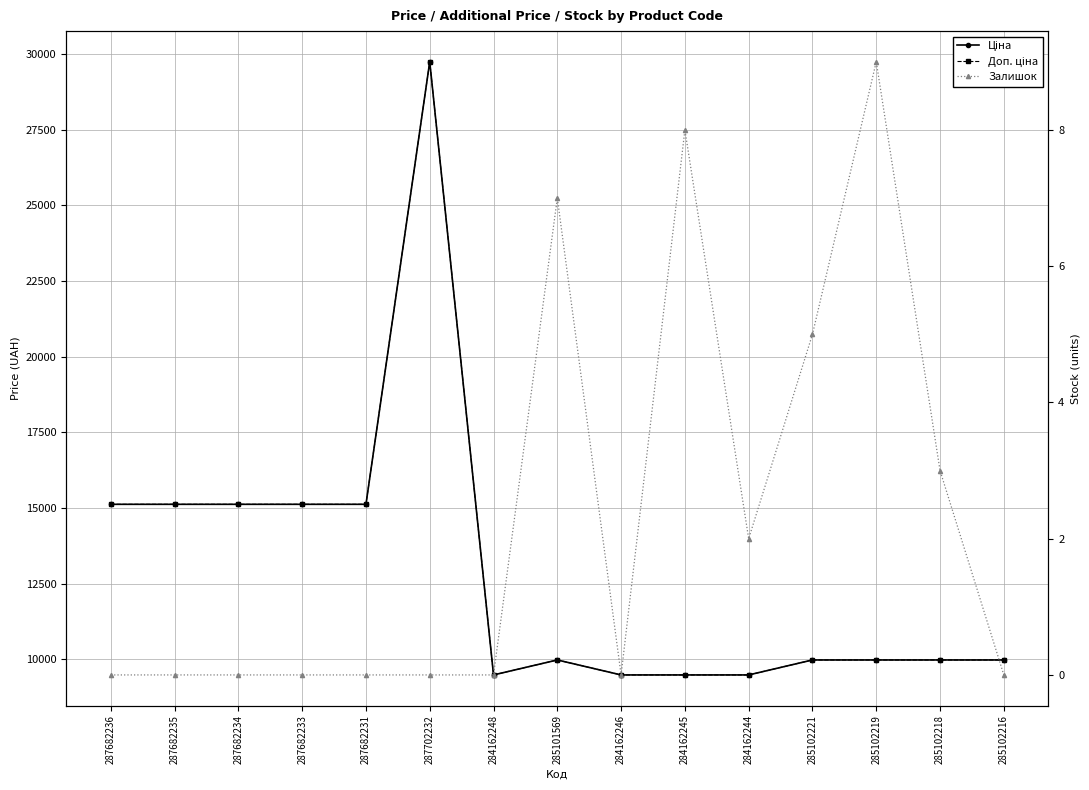

What is the difference between the highest and lowest values at 285102216?

9975.0